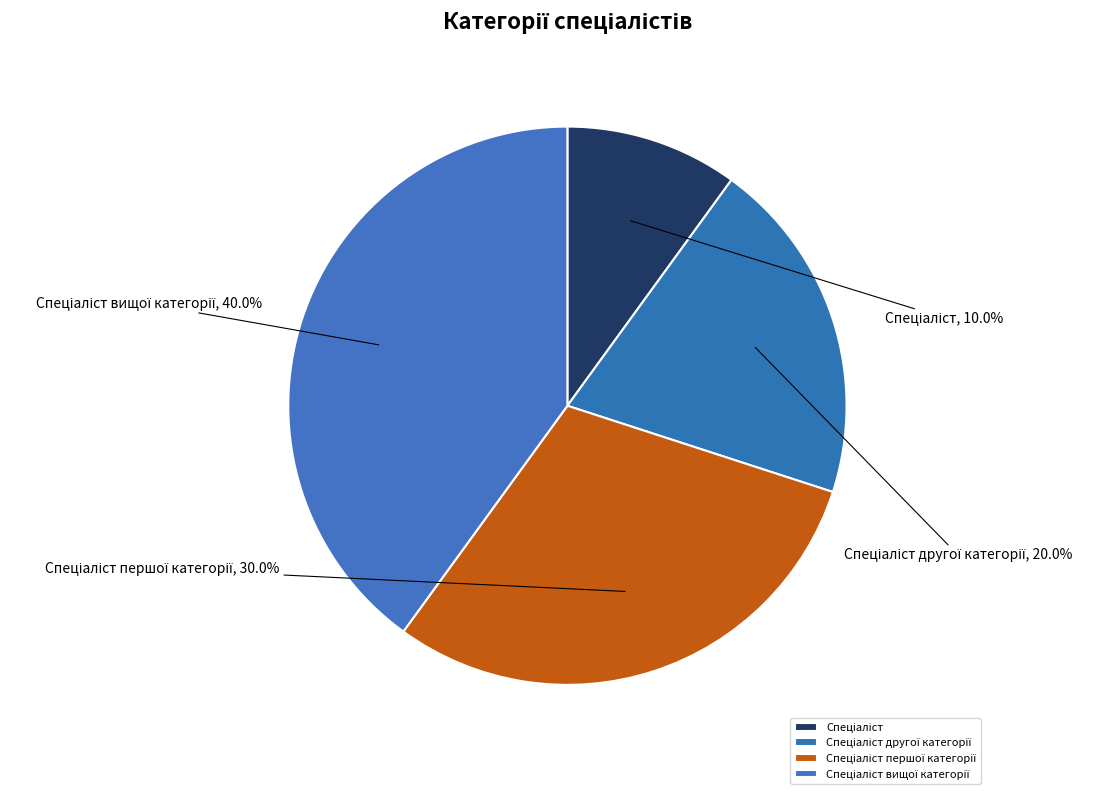

Does any single category account for the majority?

No